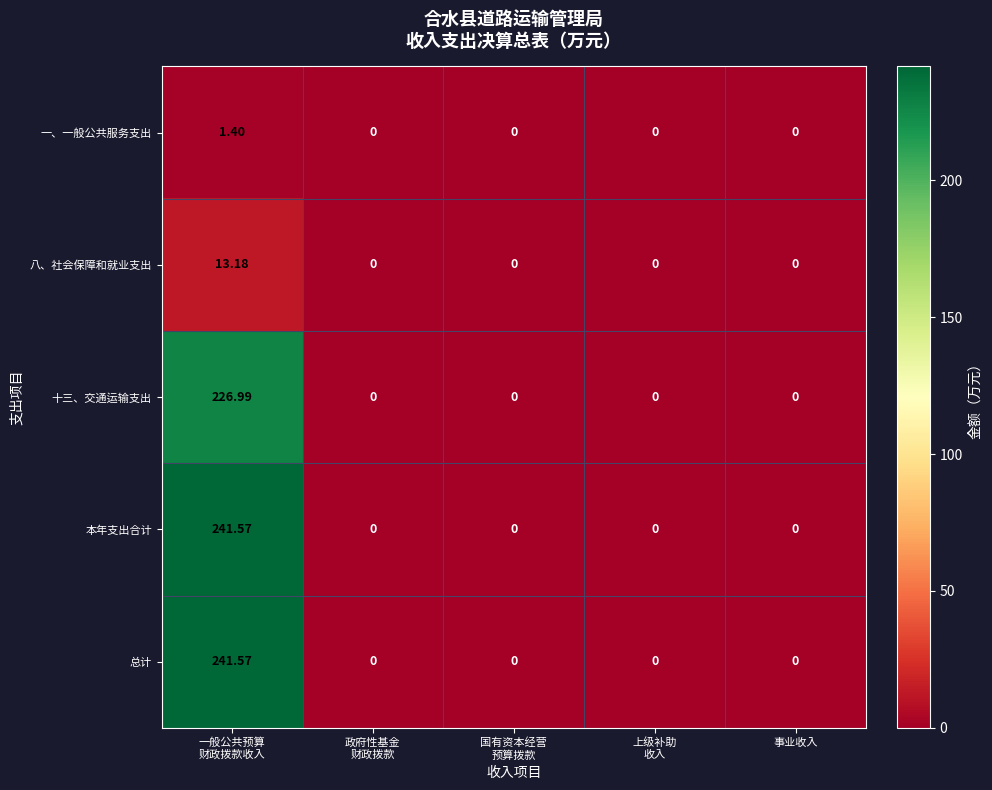

How many data points does each series have?

5